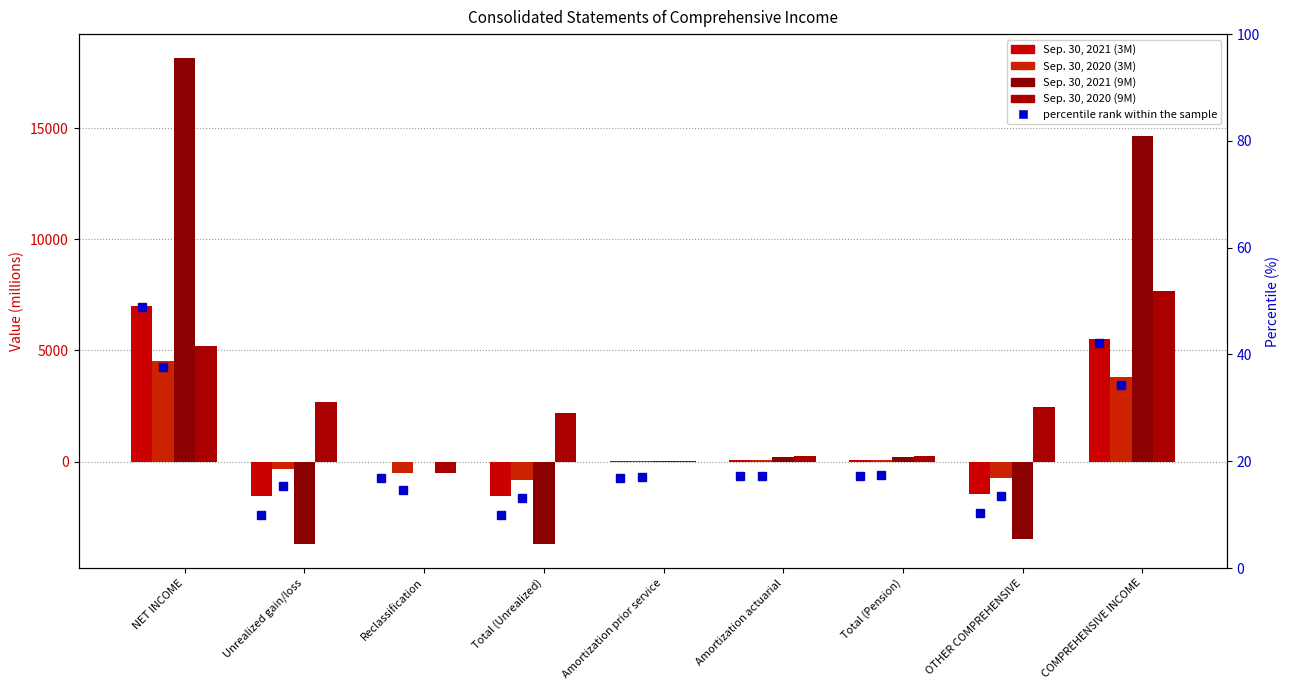

What position from the right is COMPREHENSIVE INCOME?

1